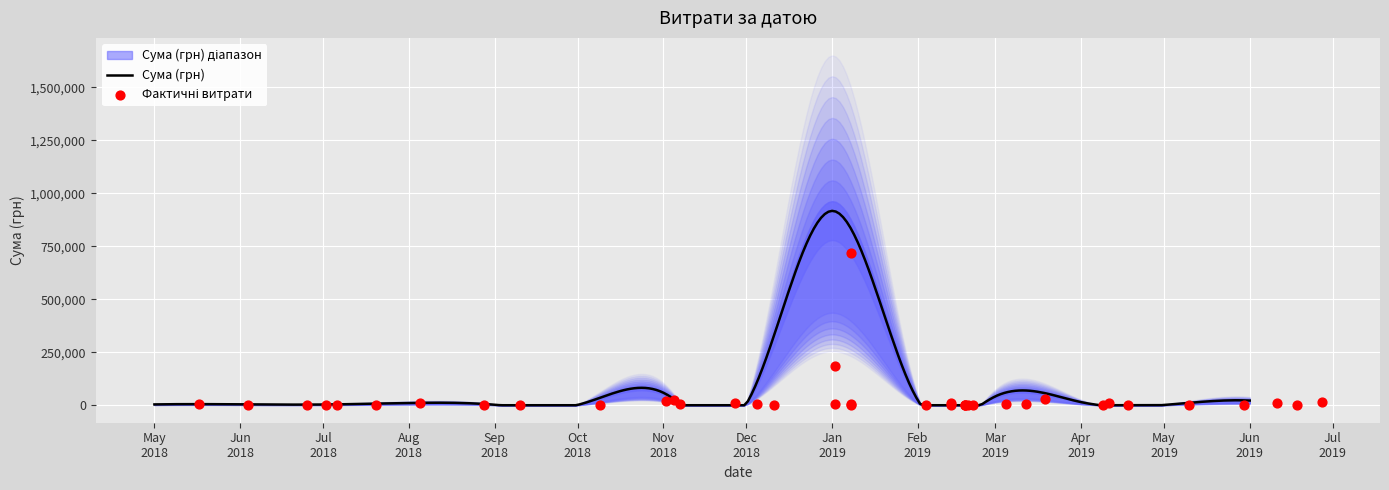

What is the change in value from 18.02.2019 to 02.01.2019?

+179814.1